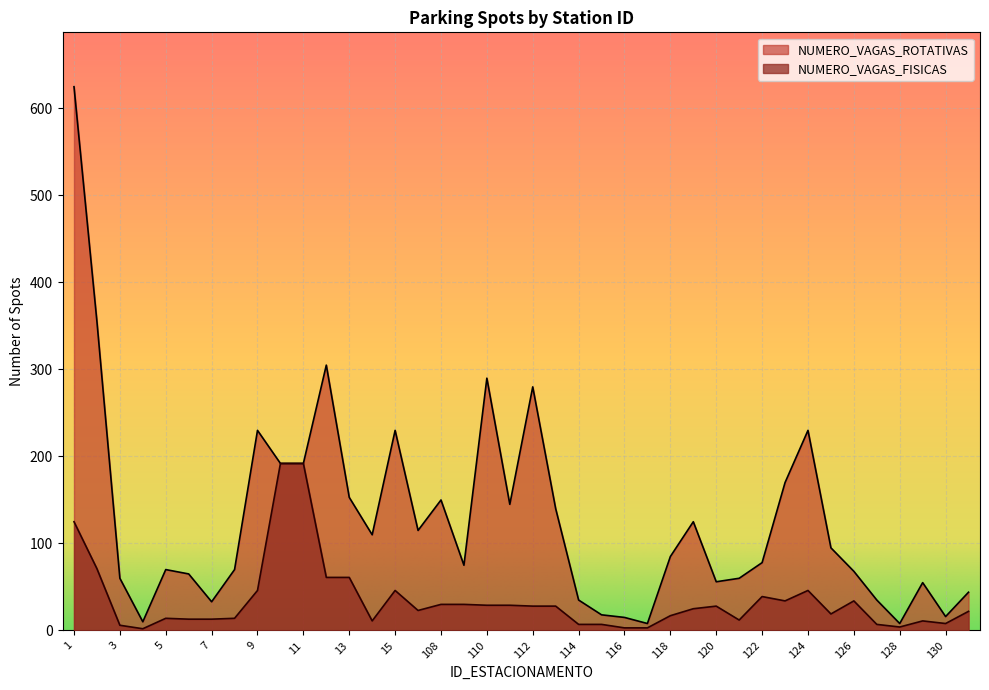

True or false: NUMERO_VAGAS_ROTATIVAS has more than 0 interior local peaks.

True